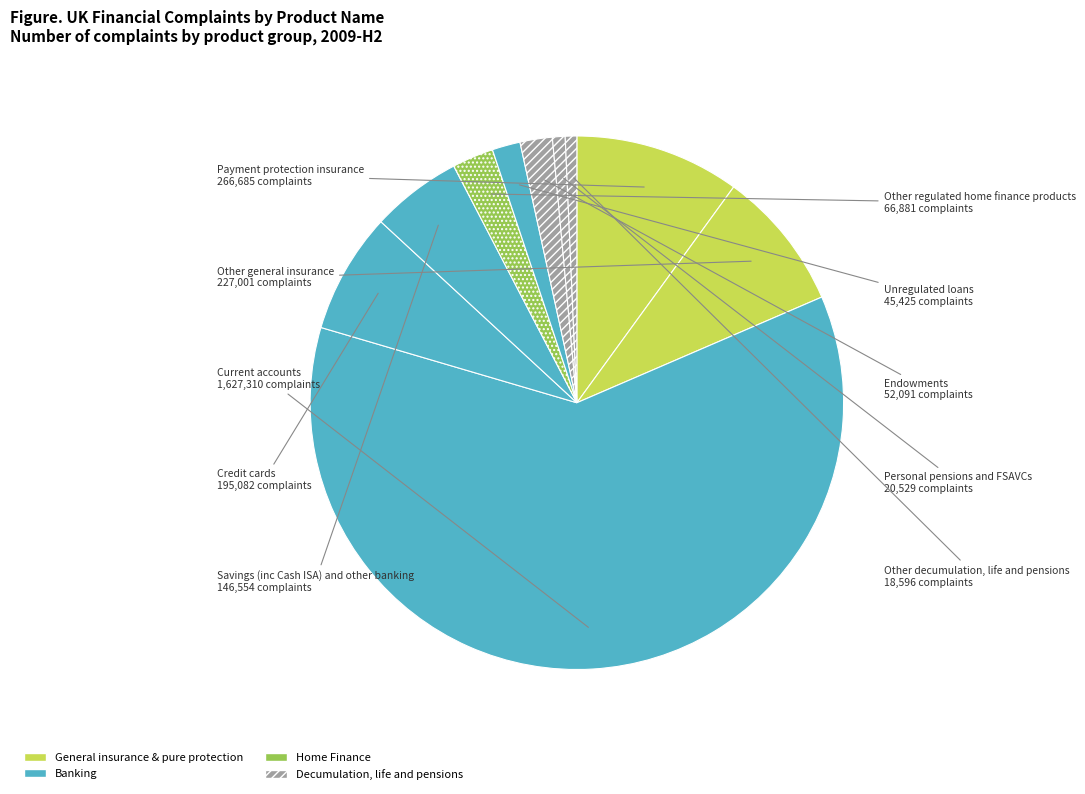

Which category has the biggest portion of the pie?

Current accounts